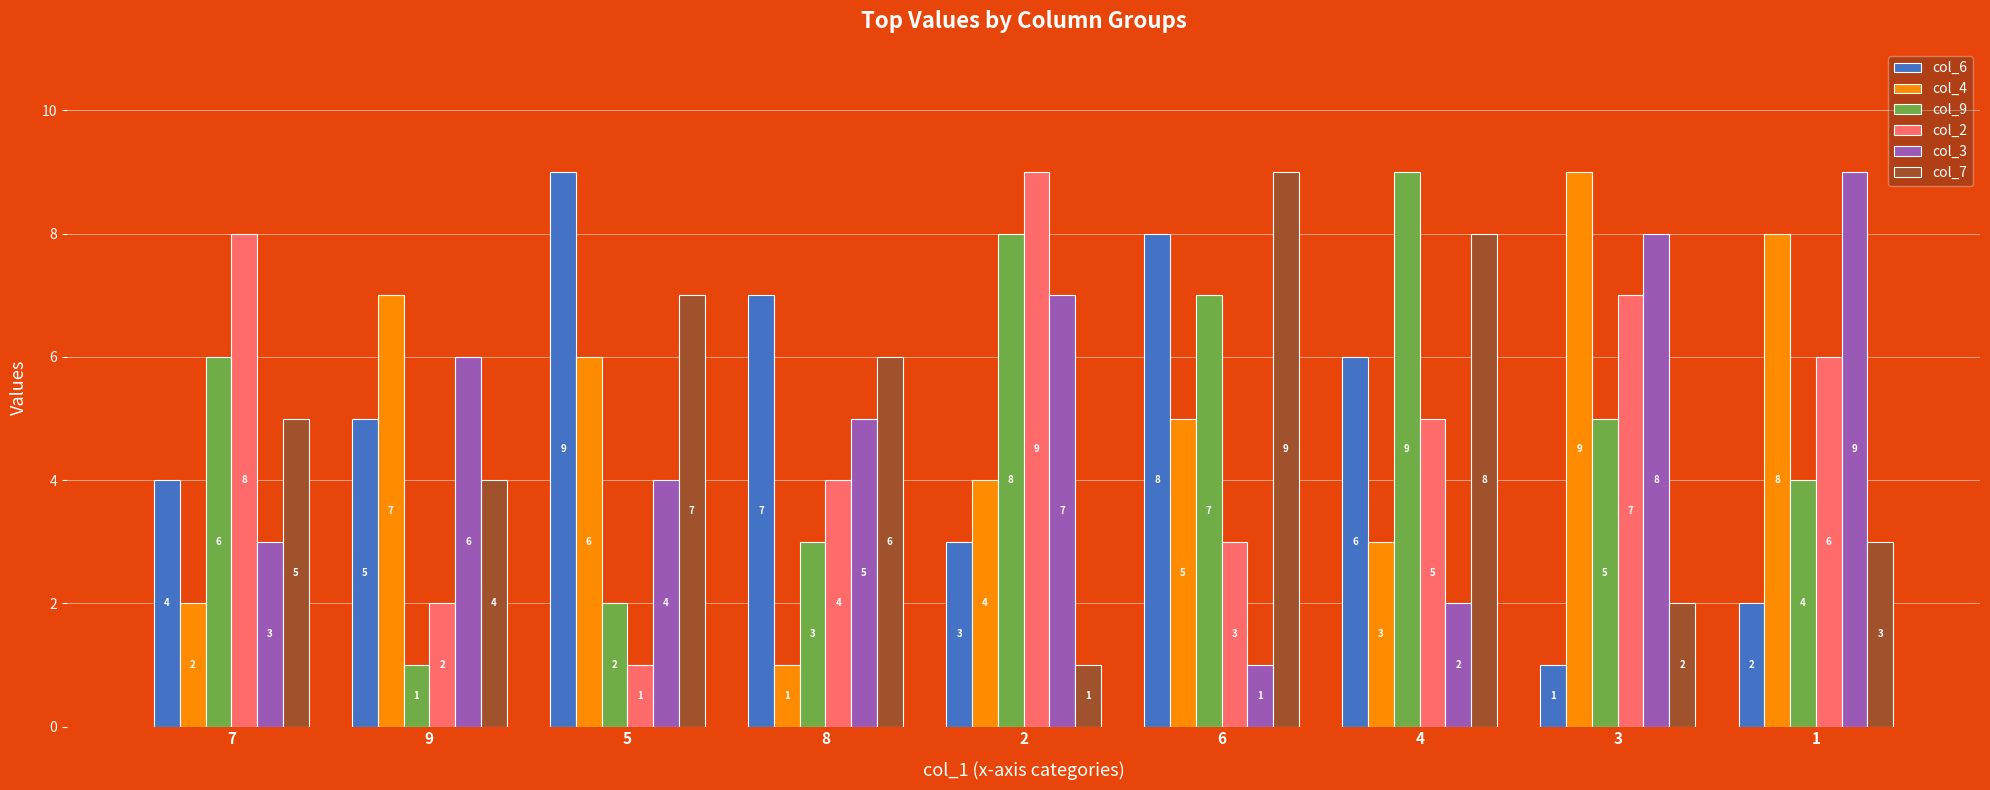

What is the maximum value for col_6?

9